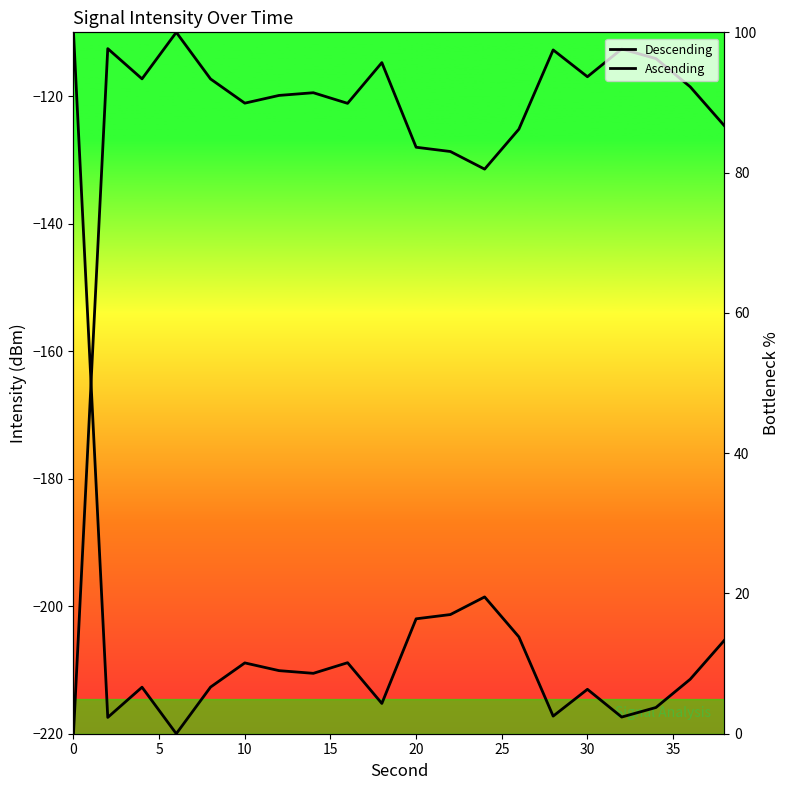

How many values in the Right curve series exceed 92?

10